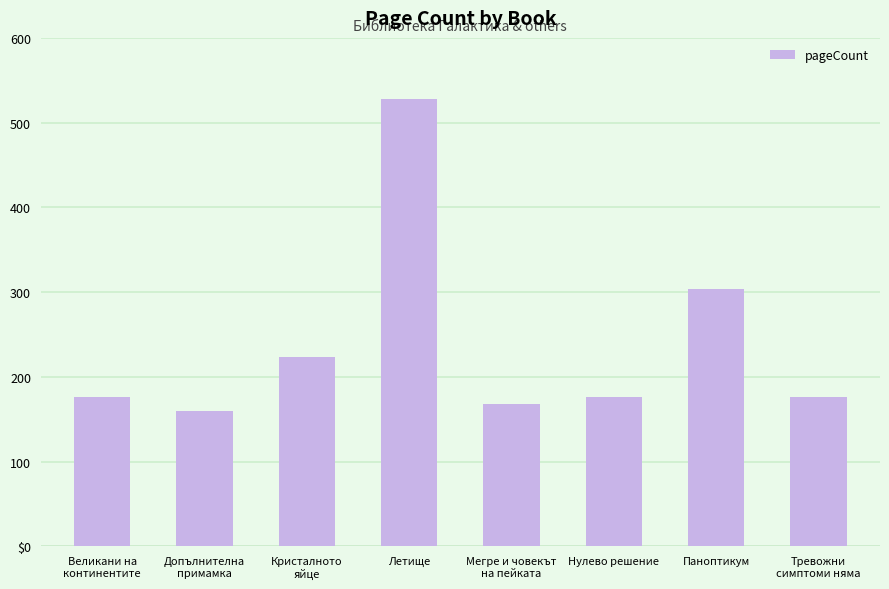

Does the chart contain any negative values?

No